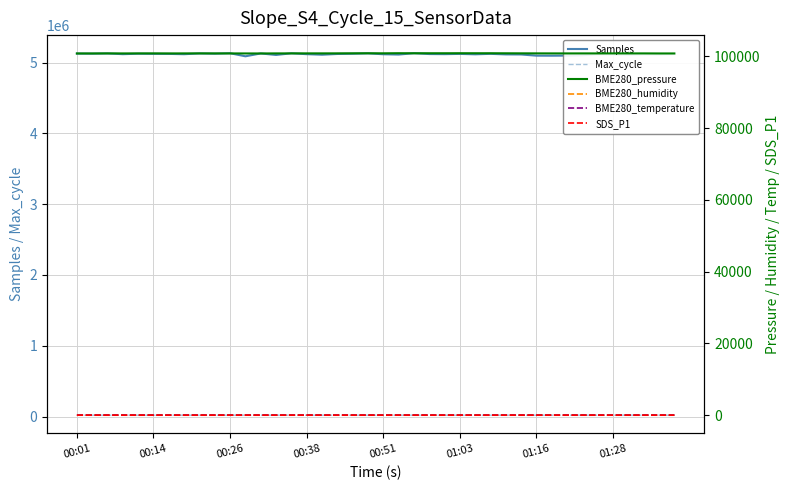

True or false: Samples and Max_cycle cross at least once.

False